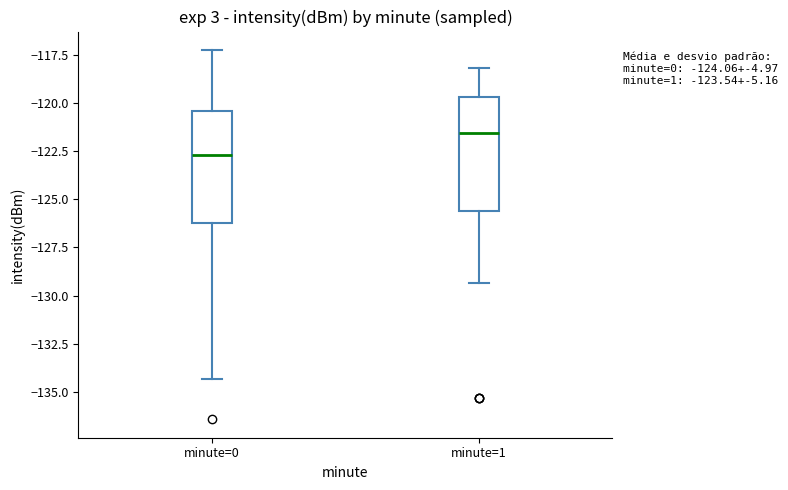

Which box's median line is the highest?

minute=1